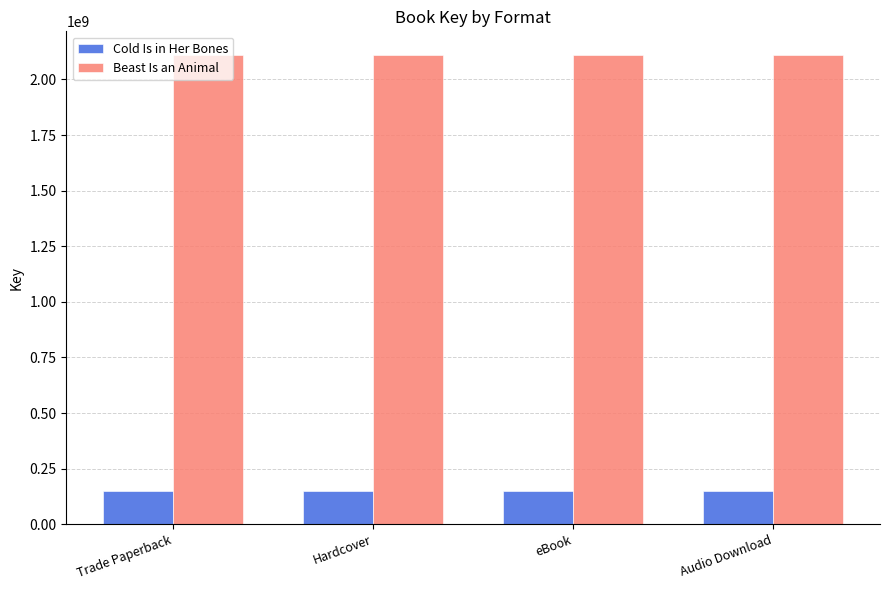

Reading left to right, what are all the values shown in this chart?

Cold Is in Her Bones: 150591606	150591606	150591606	150591606
Beast Is an Animal: 2110986893	2110986893	2110986893	2110986893